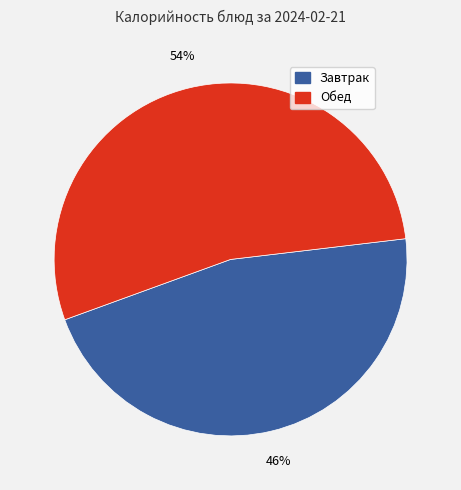

Count the number of slices in the pie.

2